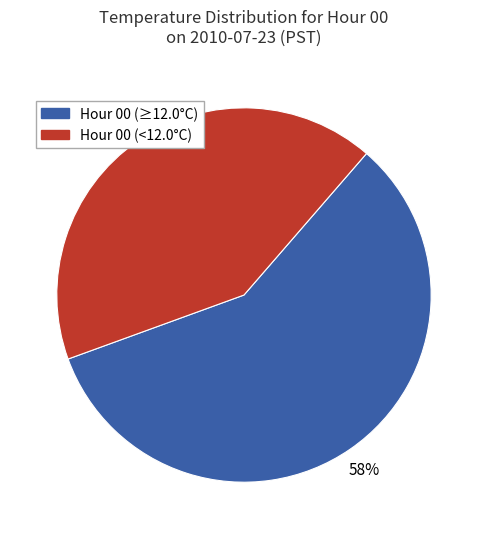

Is there a majority slice in this chart?

Yes